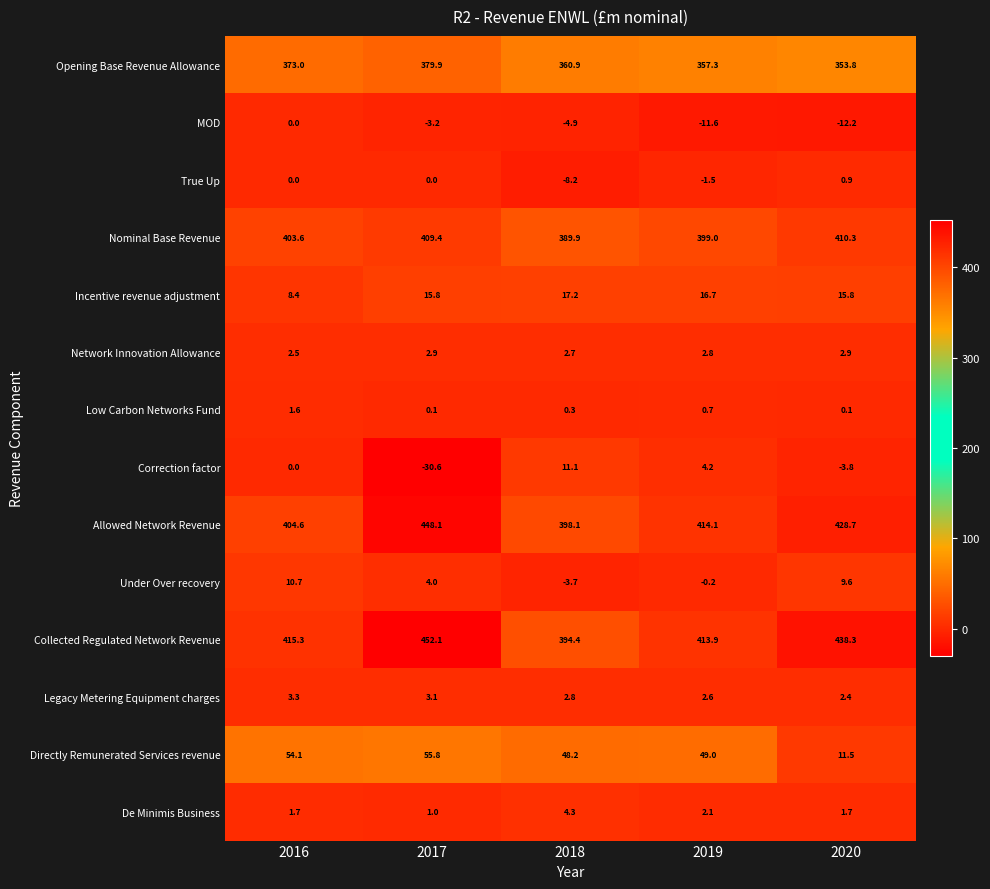

What is the sum of all Network Innovation Allowance values?

13.8